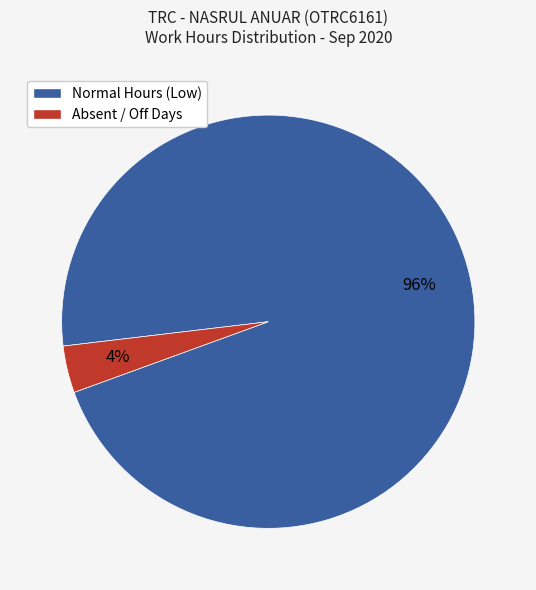

To the nearest percent, what is the average slice percentage?

50%